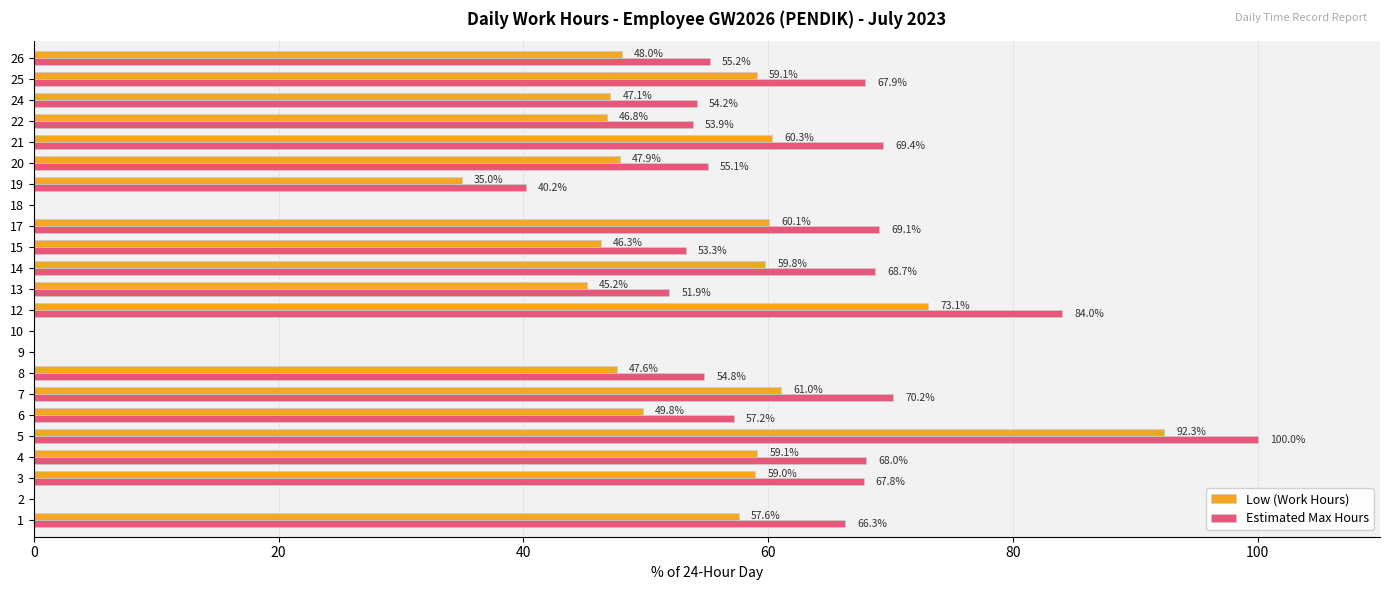

True or false: Low (Work Hours) has a value of 47.6 at 8.

True